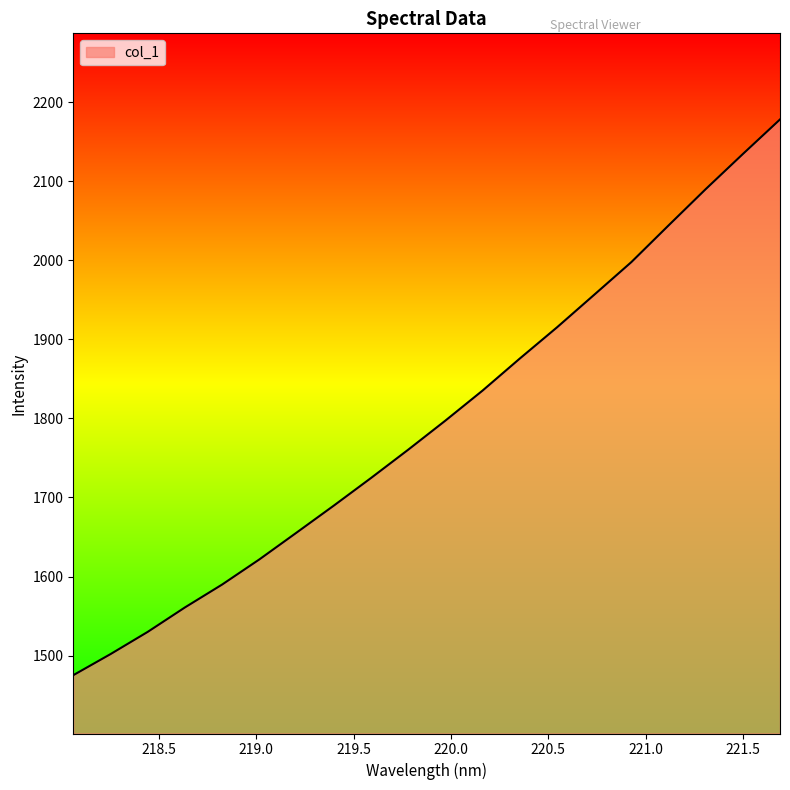

What is the maximum value shown in the chart?

2178.1